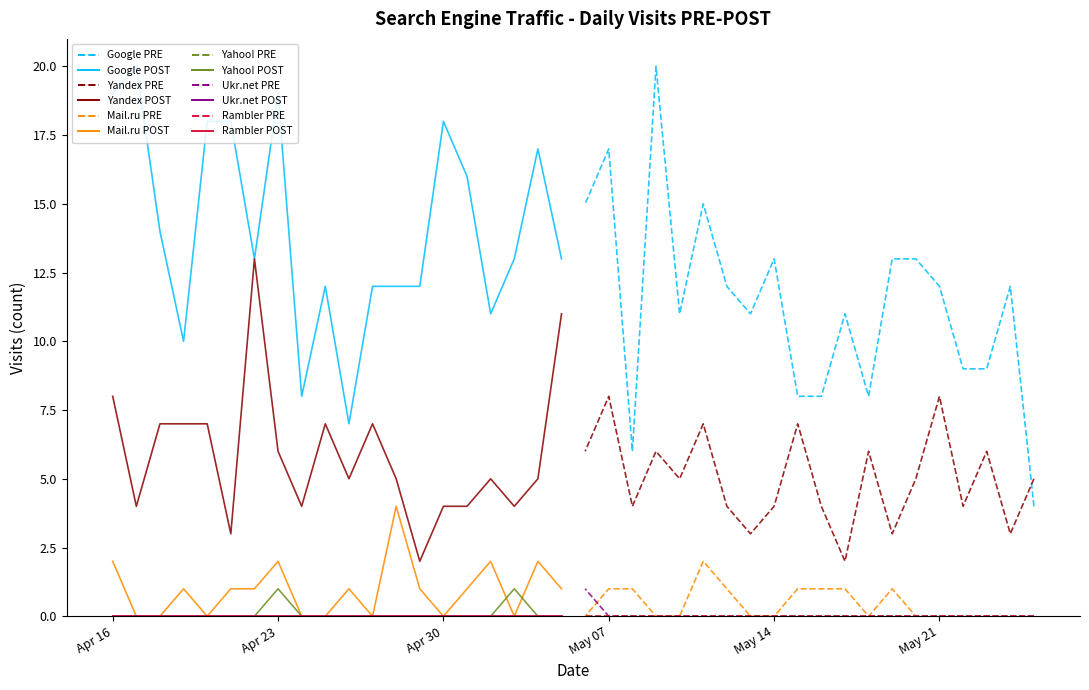

What is the spread (max minus min) of values at 2024-05-14?

13